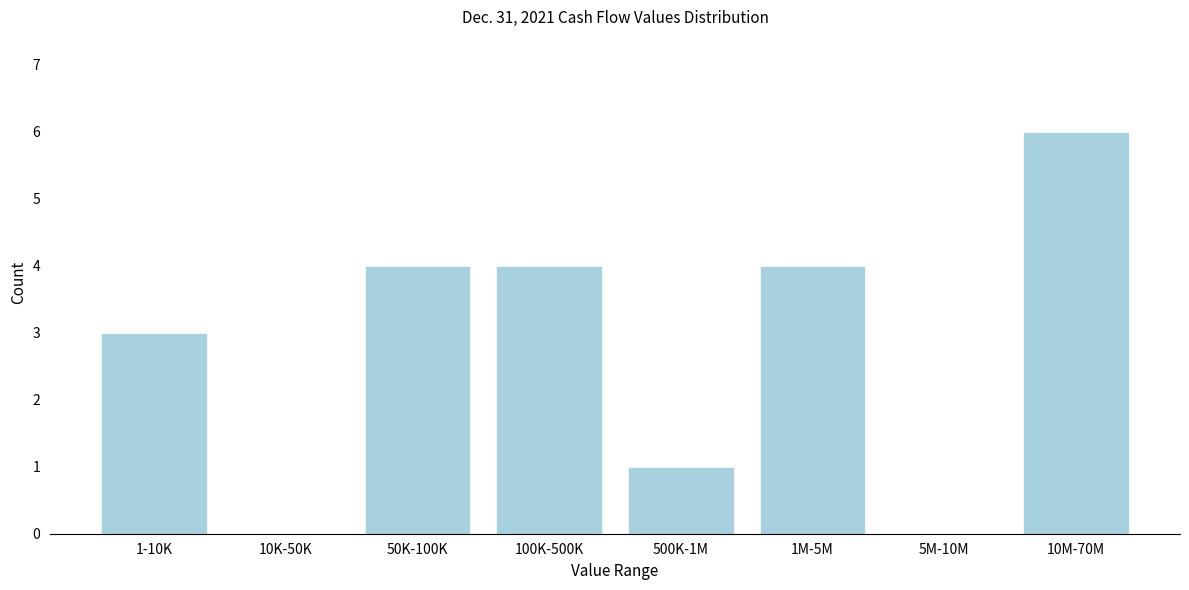

Reading left to right, extract all data points from this chart.

1-10K=3	10K-50K=0	50K-100K=4	100K-500K=4	500K-1M=1	1M-5M=4	5M-10M=0	10M-70M=6